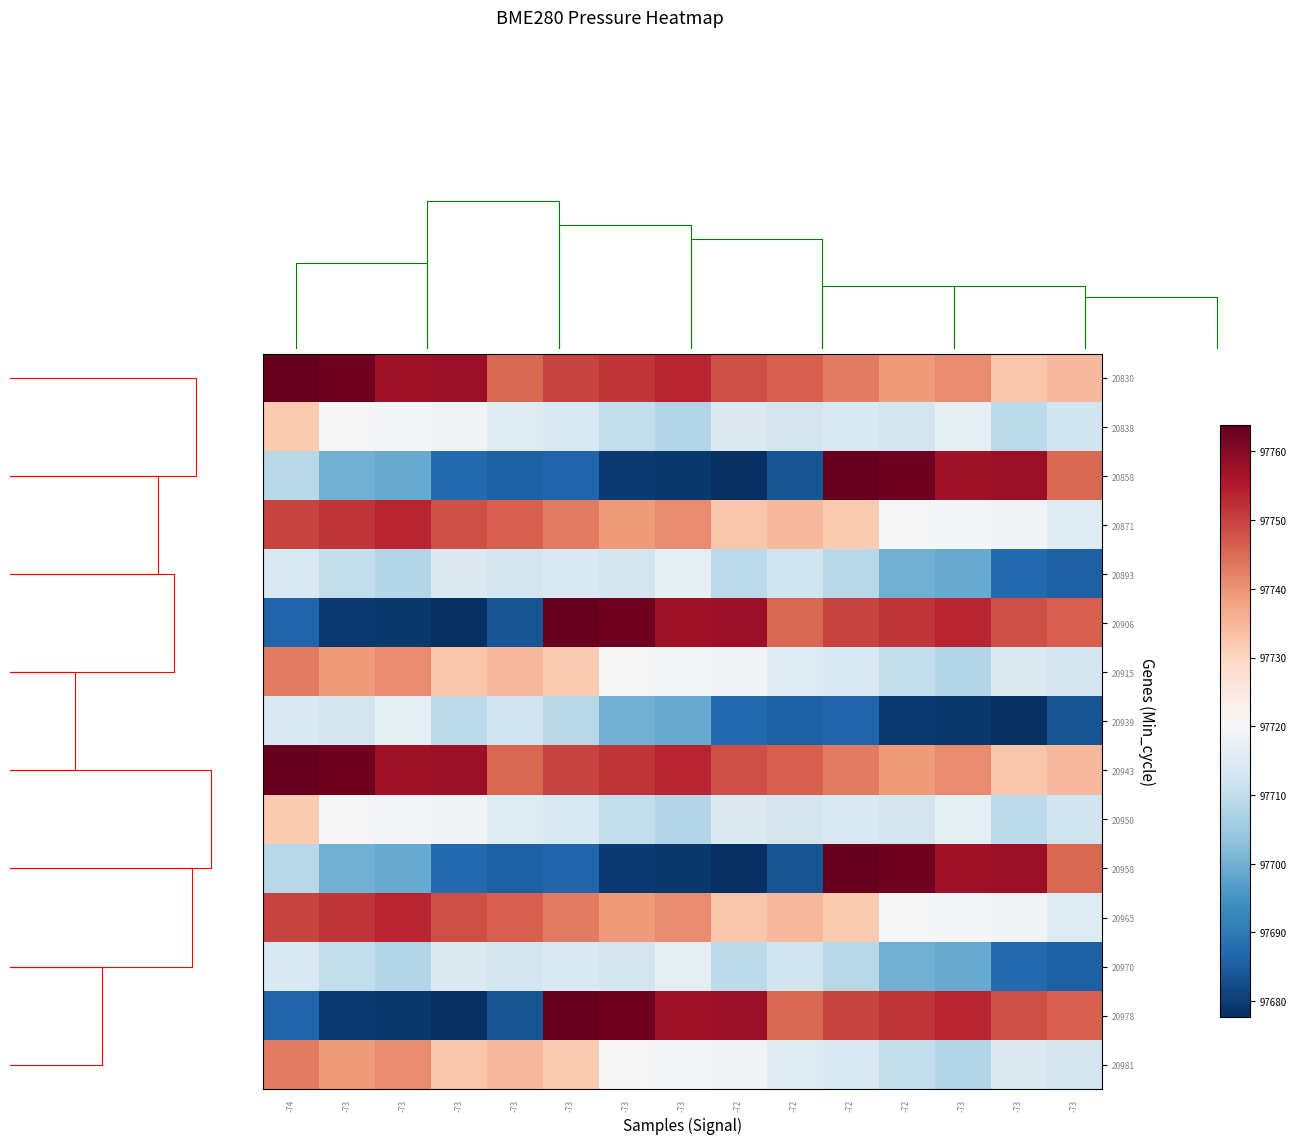

How many values in the 20858 series are below 97699?

7